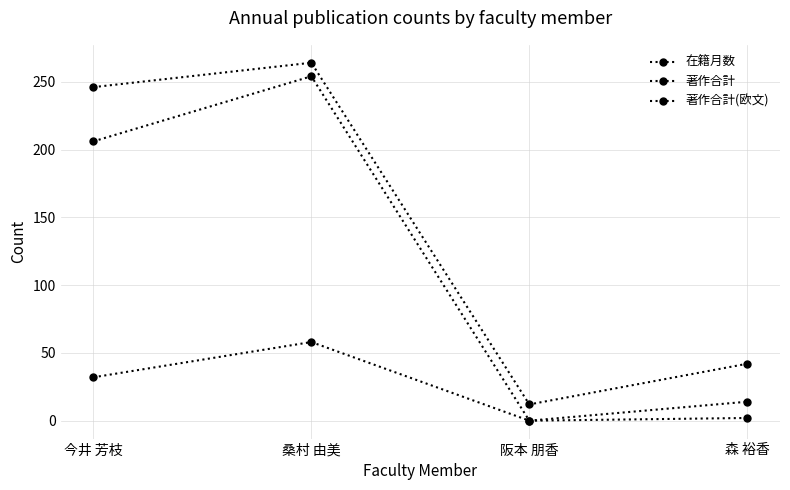

Reading left to right, list all the values displayed in this chart.

在籍月数: 今井 芳枝=246	桑村 由美=264	阪本 朋香=12	森 裕香=42
著作合計: 今井 芳枝=206	桑村 由美=254	阪本 朋香=0	森 裕香=14
著作合計(欧文): 今井 芳枝=32	桑村 由美=58	阪本 朋香=0	森 裕香=2